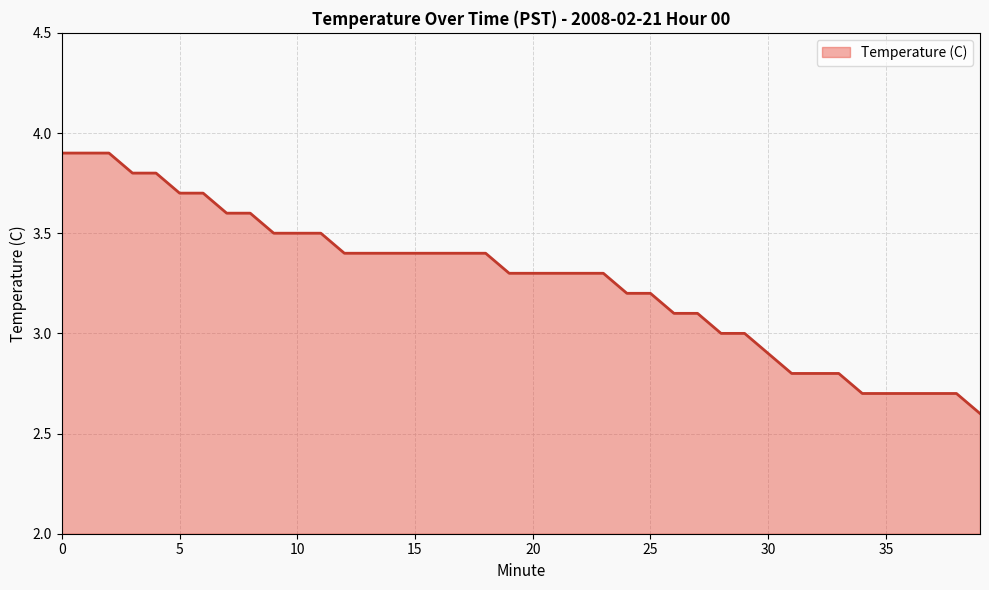

What is the smallest value displayed?

2.6